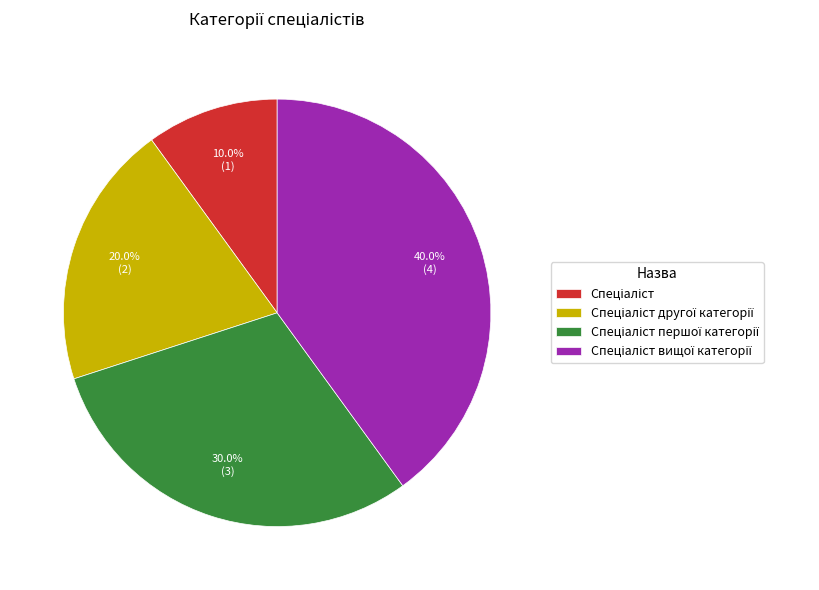

Is there a majority slice in this chart?

No